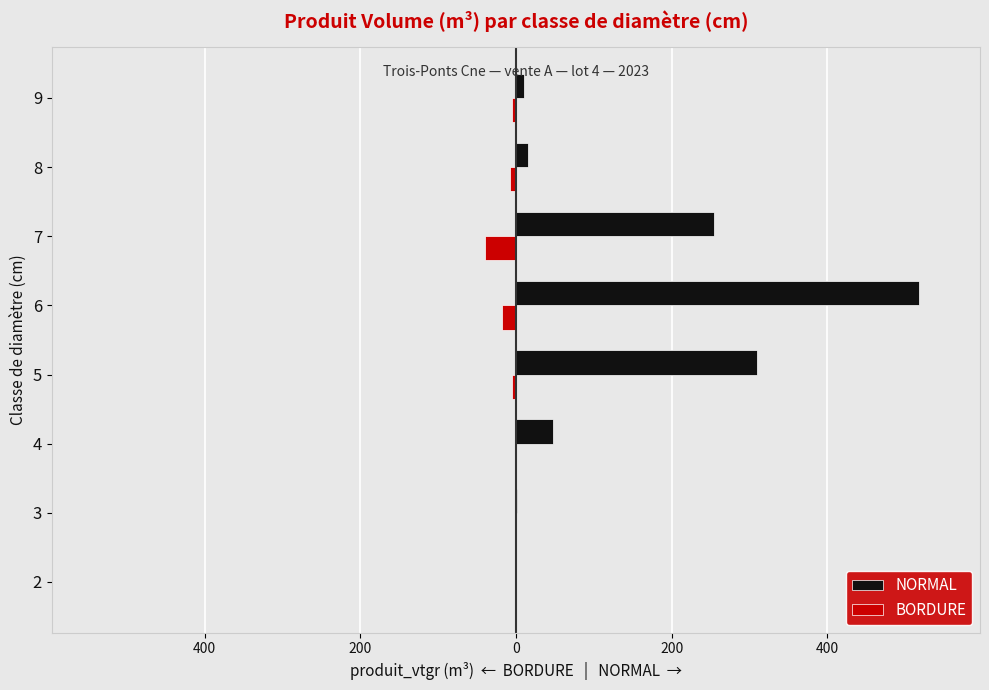

What are all the series names shown in the legend?

NORMAL, BORDURE